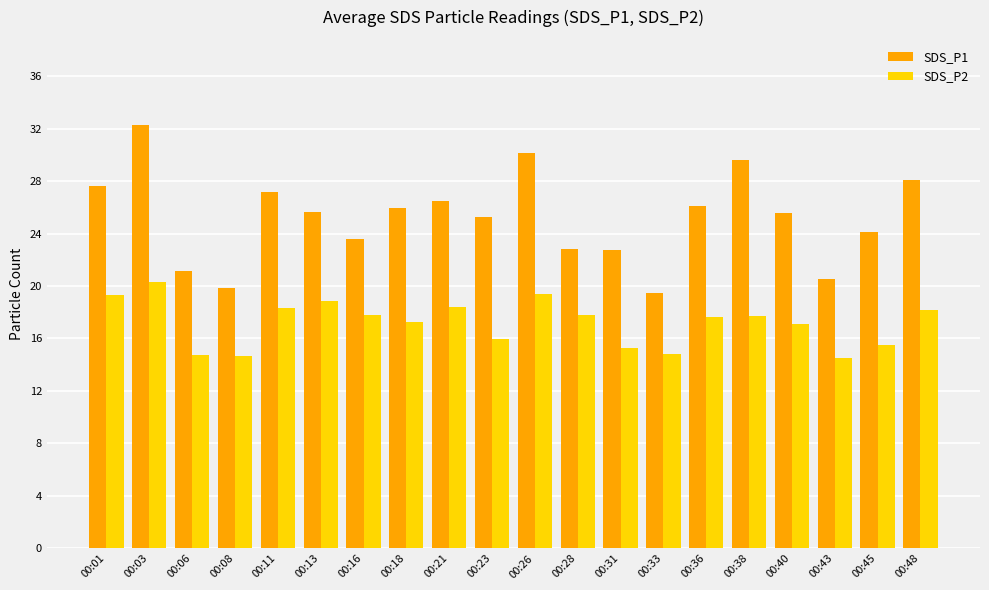

Which series changed the most between 00:18 and 00:21?

SDS_P2